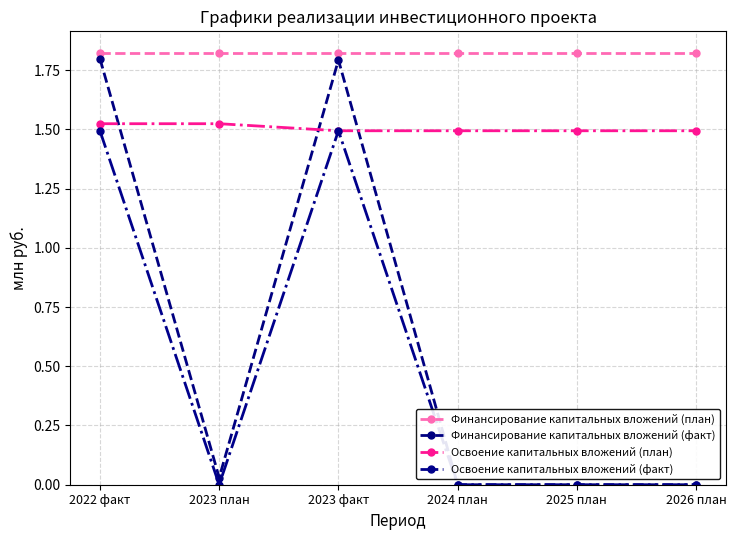

How many distinct data groups are displayed?

4